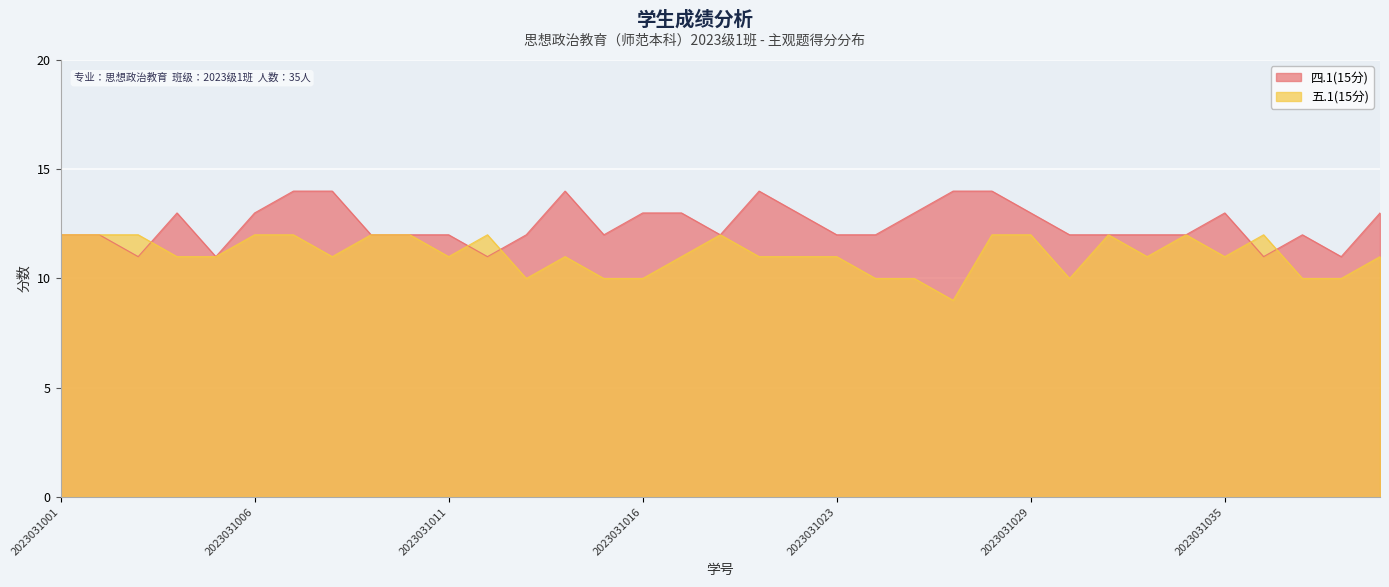

At 2023031013, list the series in order from largest to smallest.

四.1(15分), 五.1(15分)